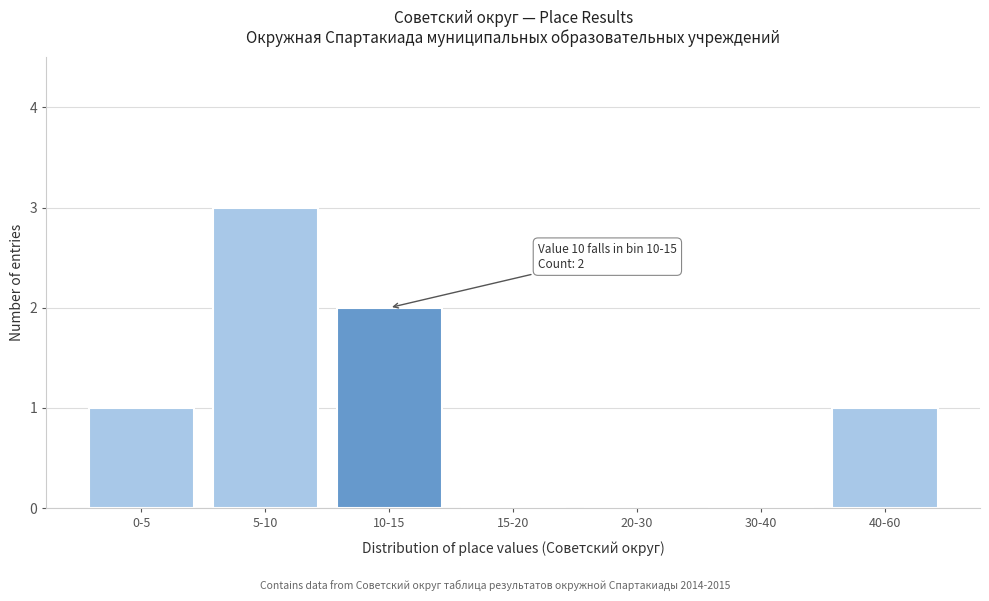

Reading left to right, extract all data points from this chart.

0-5=1	5-10=3	10-15=2	15-20=0	20-30=0	30-40=0	40-60=1